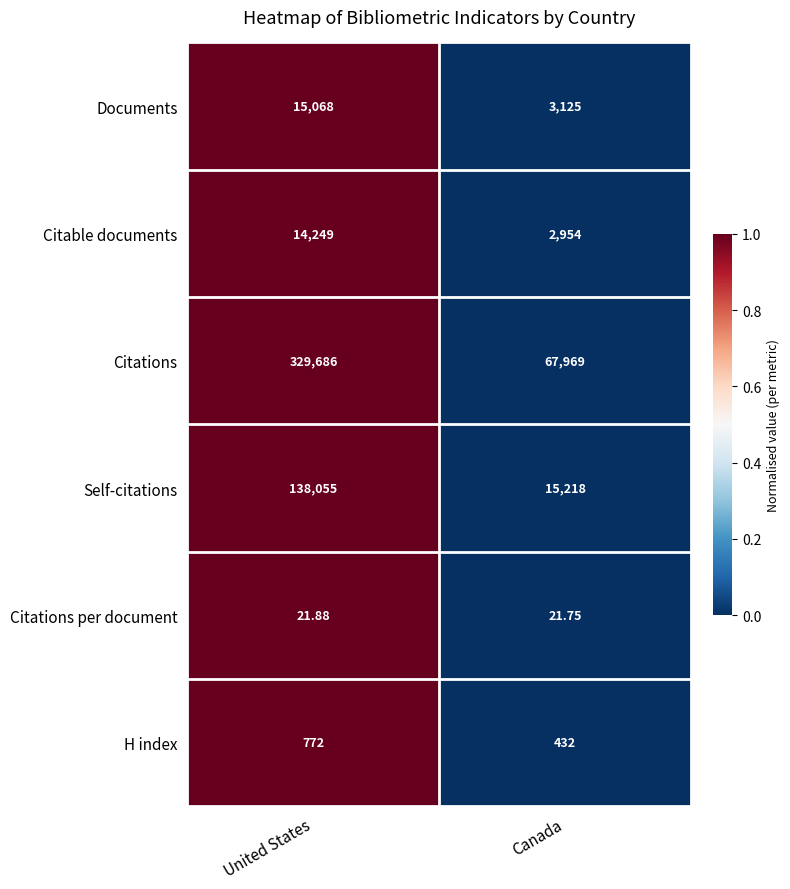

Which series has the largest total across all categories?

Citations